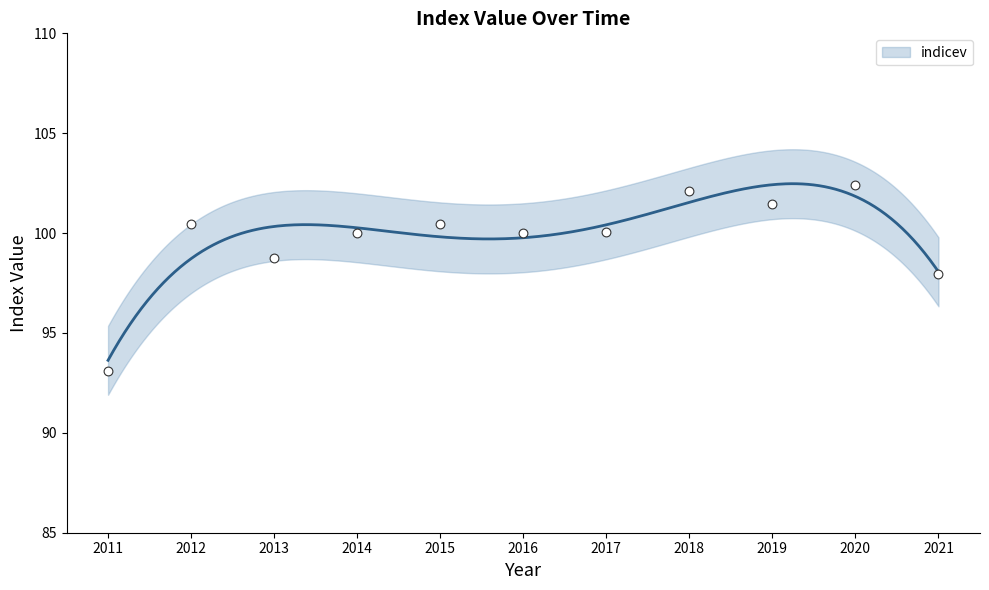

Between 2015 and 2016, which is larger?

2015